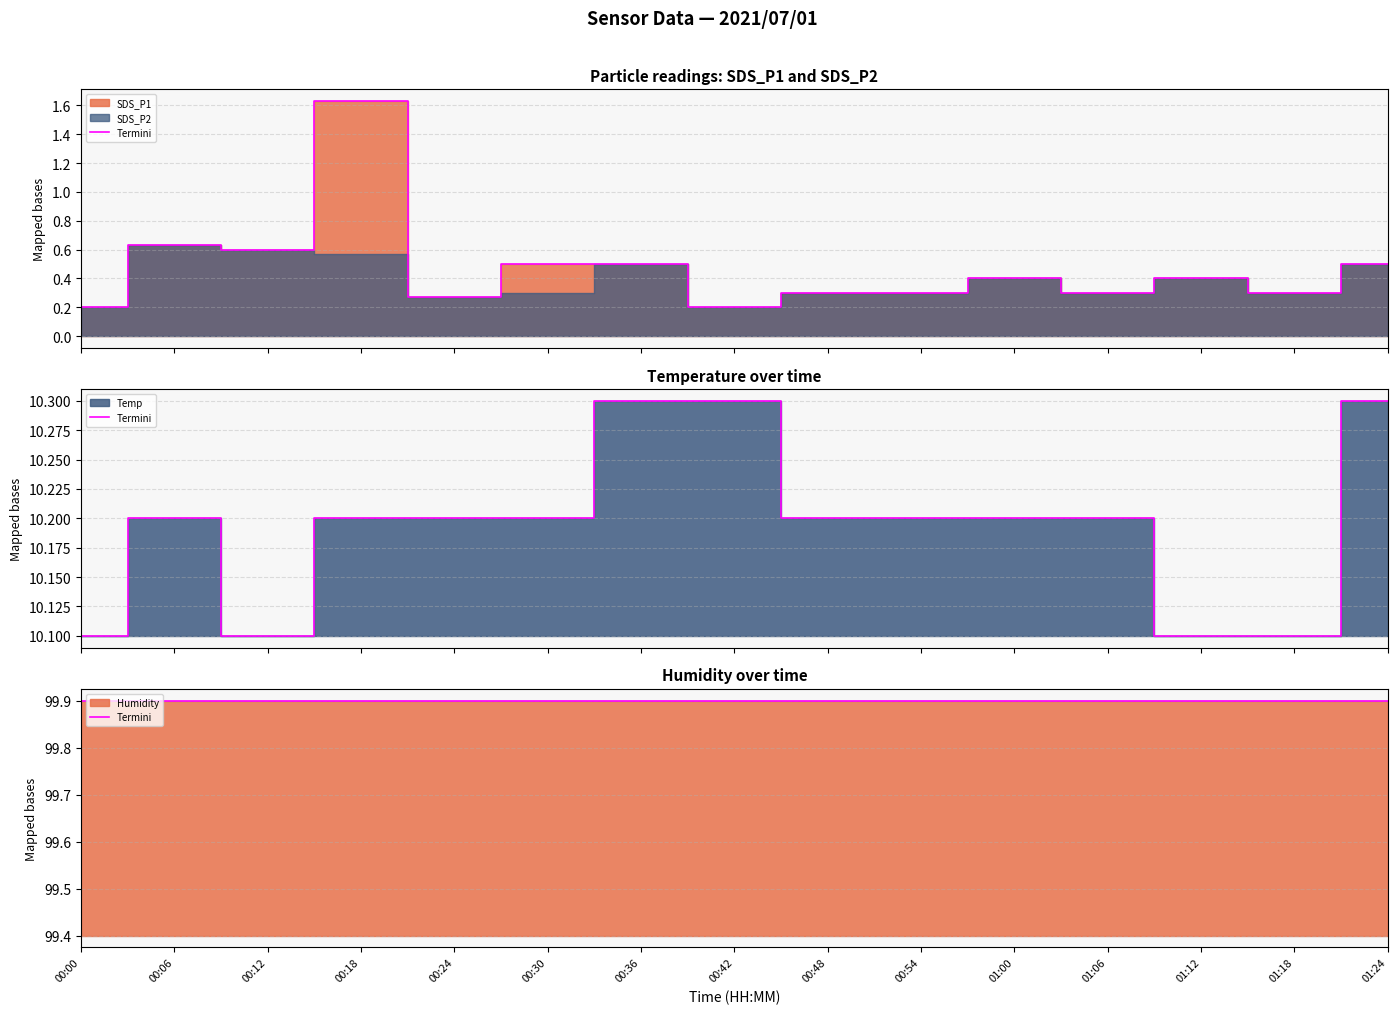

Rank the categories by SDS_P1 value from highest to lowest.

00:18, 00:06, 00:12, 00:30, 00:36, 01:24, 01:00, 01:12, 00:48, 00:54, 01:06, 01:18, 00:24, 00:00, 00:42